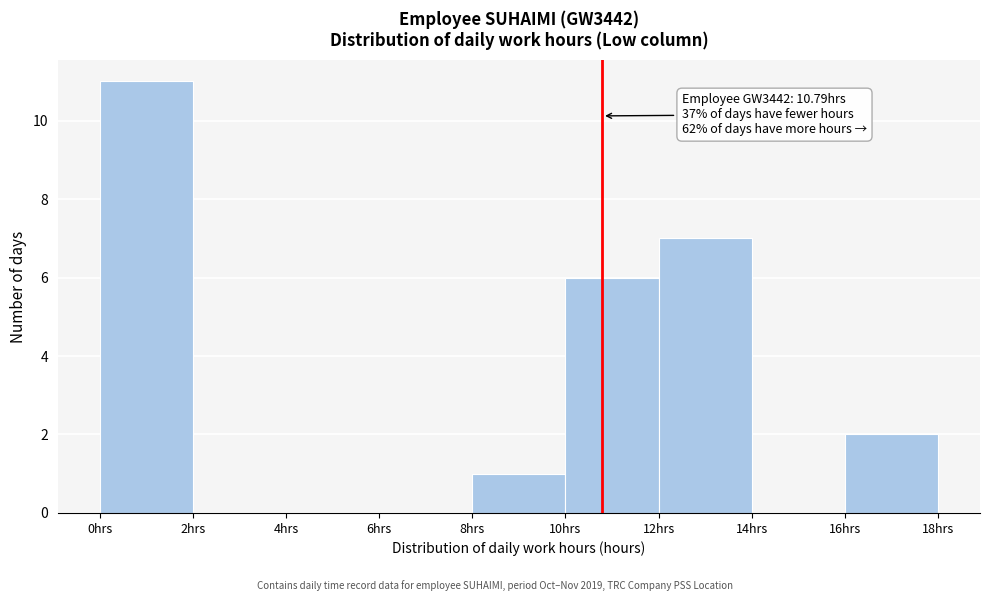

Over which range of the x-axis is the bar tallest?

0 to 2